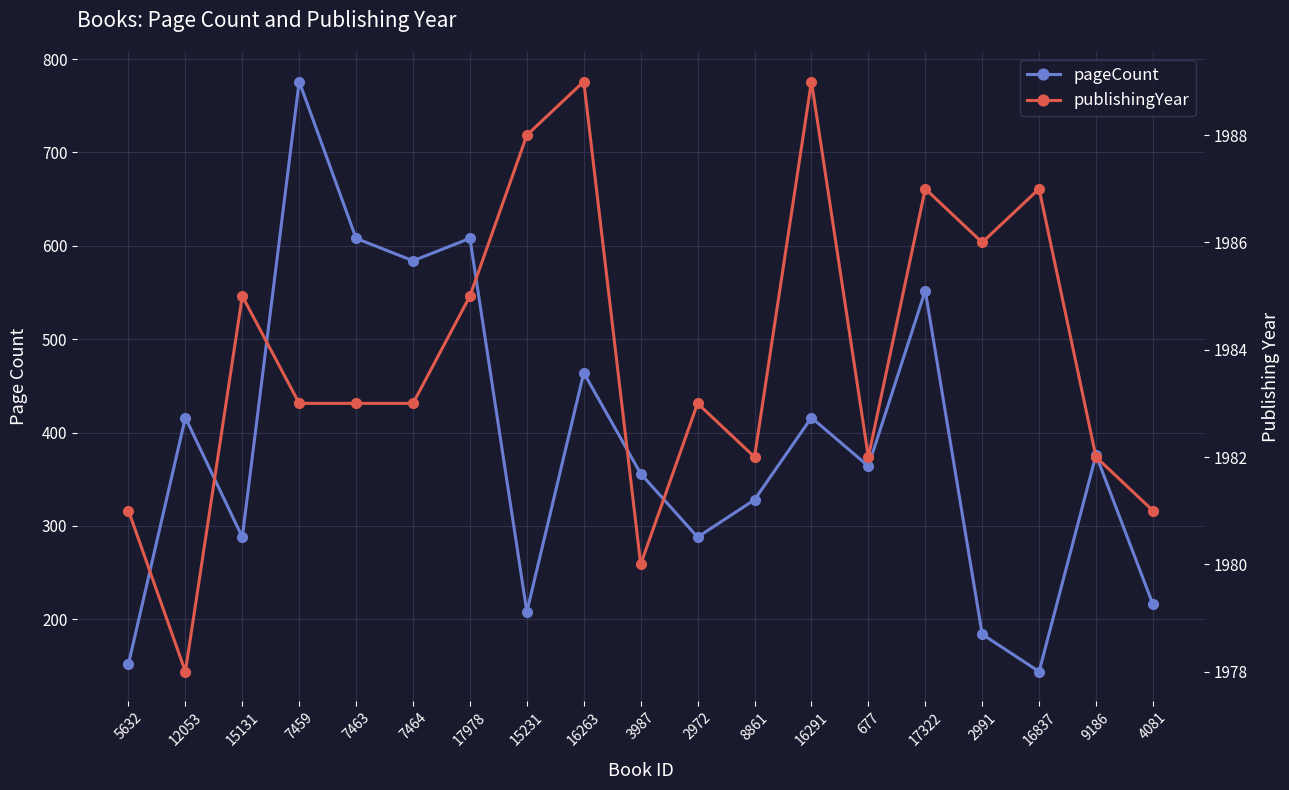

At which category does the chart reach its peak across all series?

16263